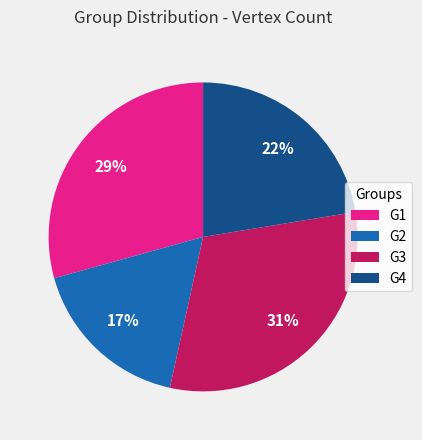

Does G2 represent more than half of the total?

No